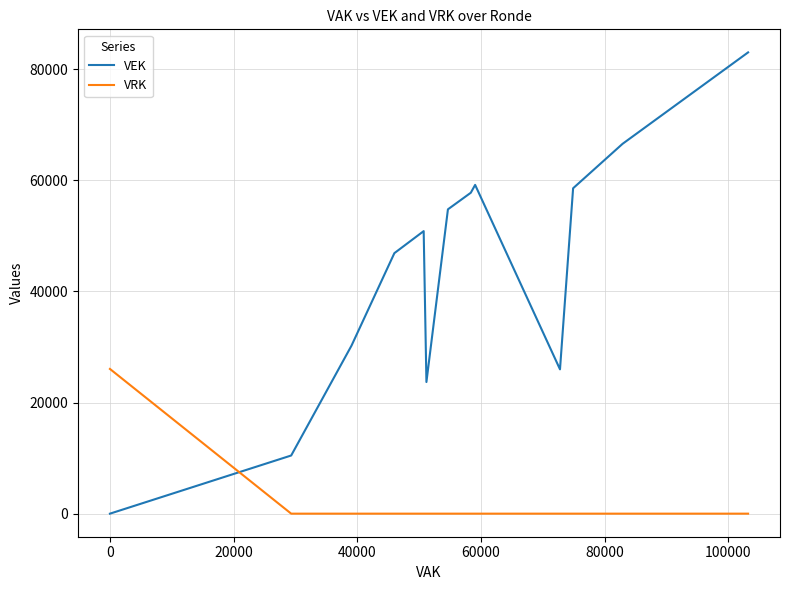

What position from the right is 0?

26